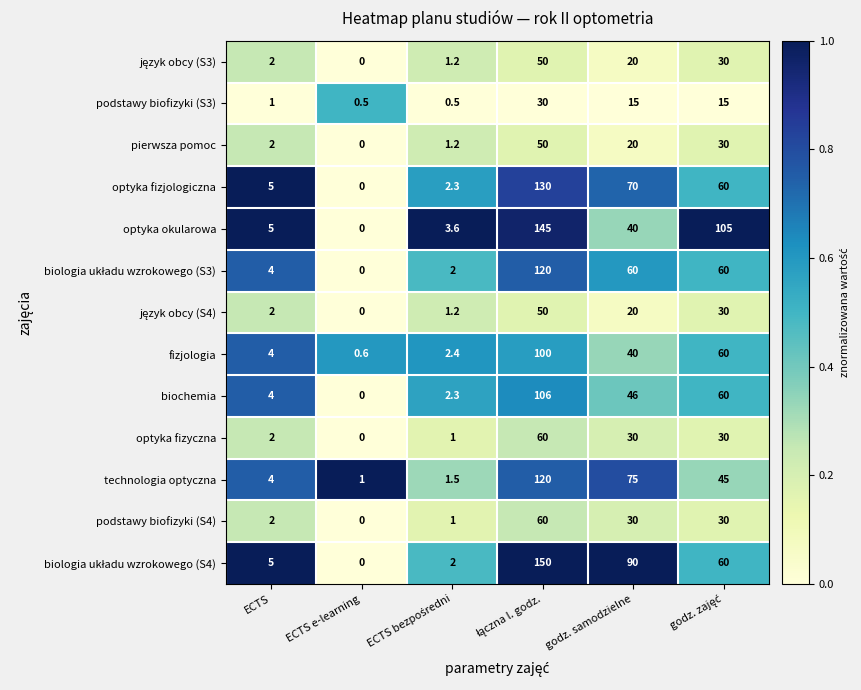

The optyka fizjologiczna series shows 0.0 at ECTS e-learning. True or false?

True